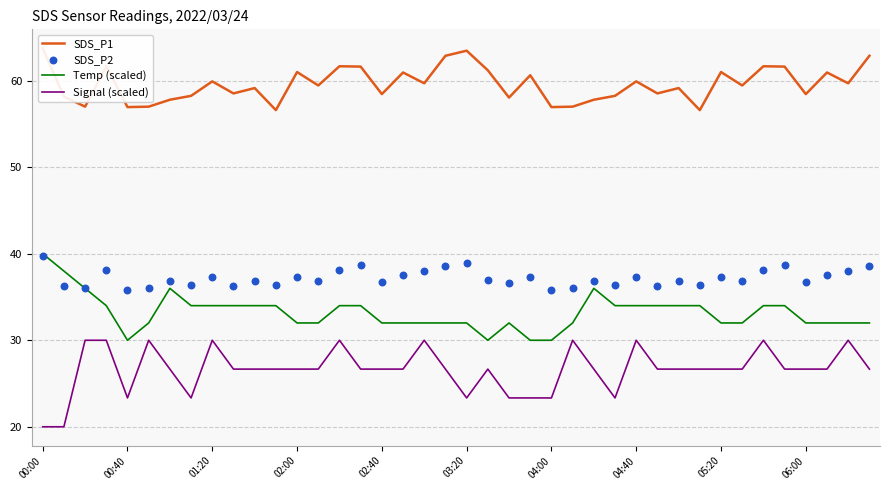

True or false: Temp (scaled) and Signal (scaled) intersect in this chart.

False